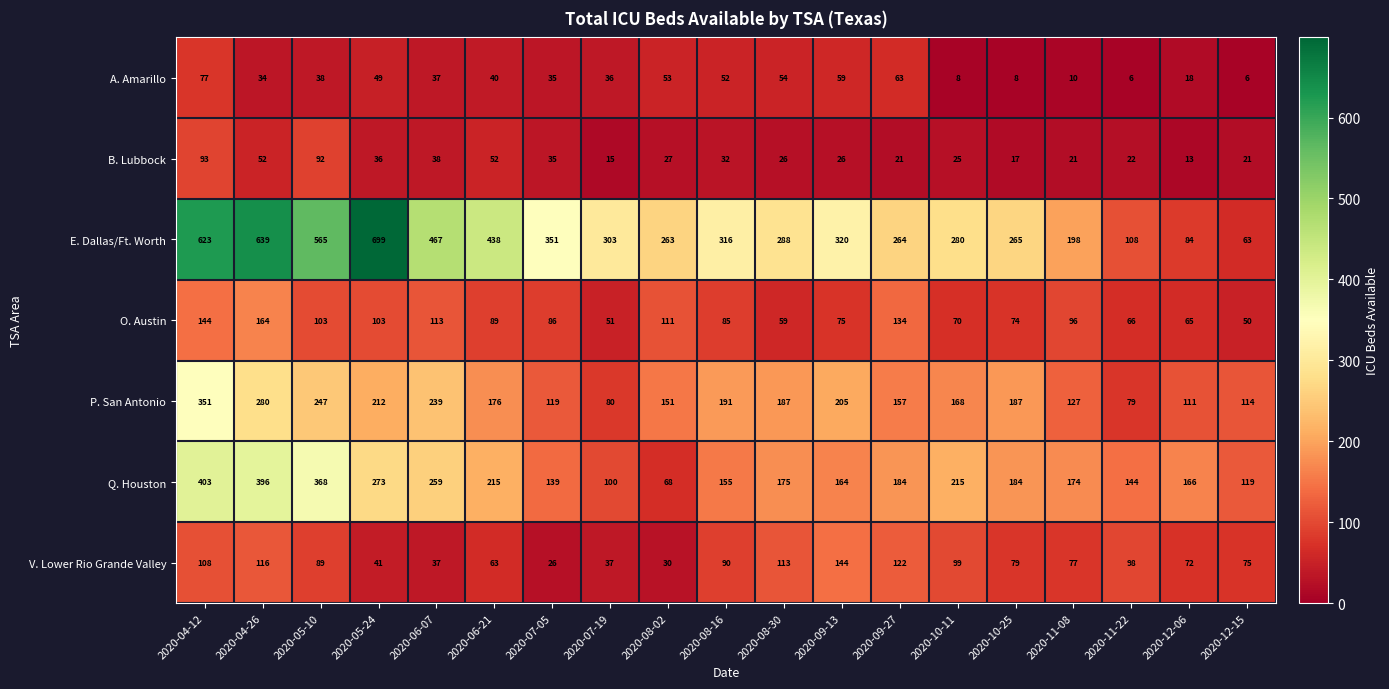

List the series in order of their peak value, lowest first.

A. Amarillo, B. Lubbock, V. Lower Rio Grande Valley, O. Austin, P. San Antonio, Q. Houston, E. Dallas/Ft. Worth